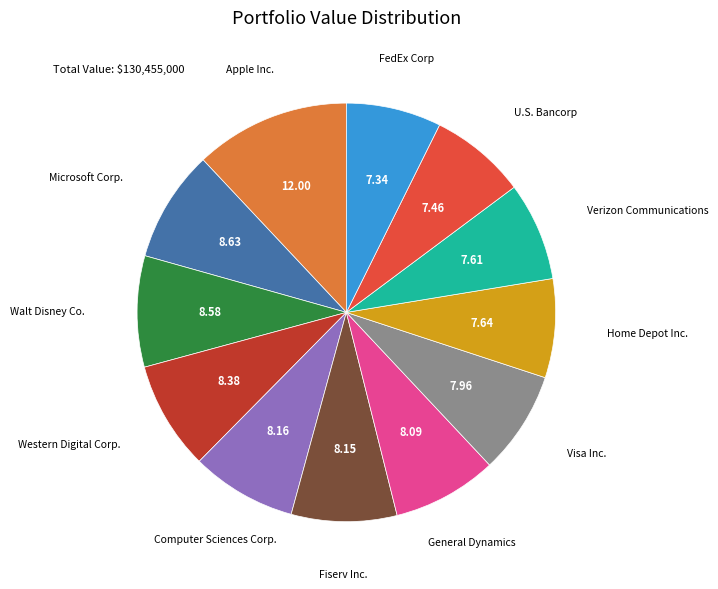

Which slice is the largest?

Apple Inc.